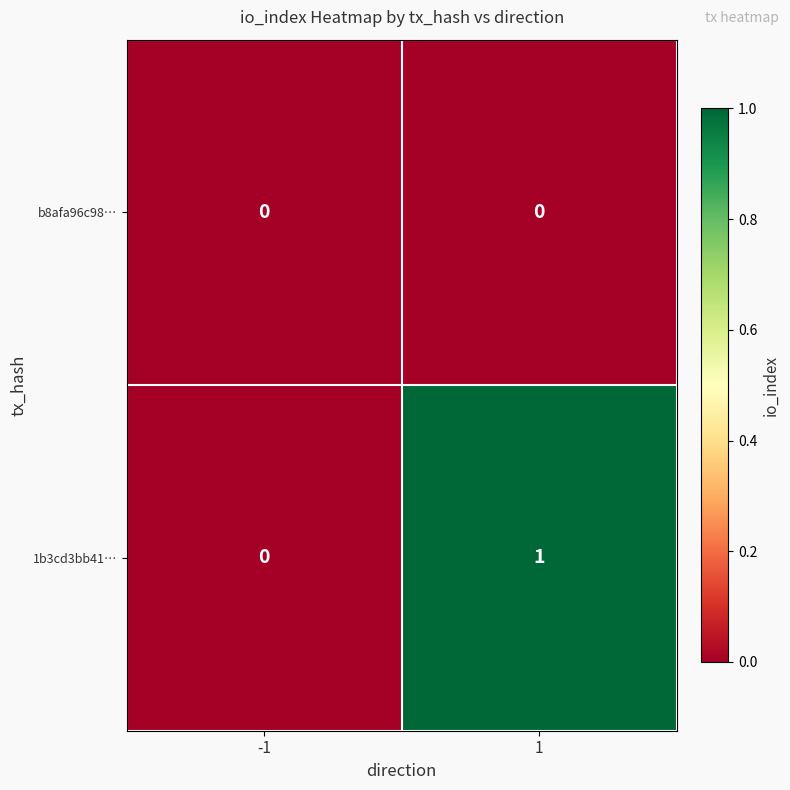

Which series has the largest total across all categories?

1b3cd3bb41…